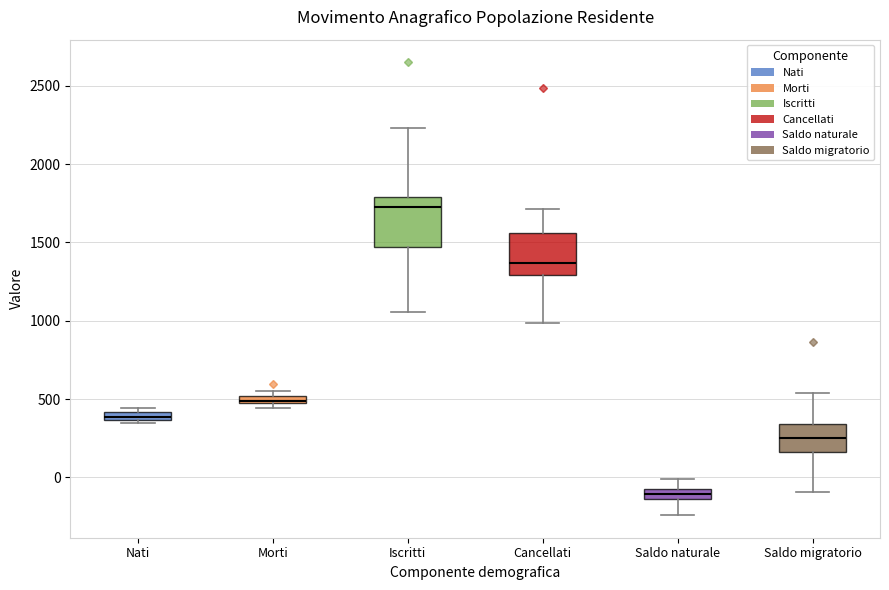

Comparing the boxes themselves (not the whiskers), which one is the tallest?

Iscritti